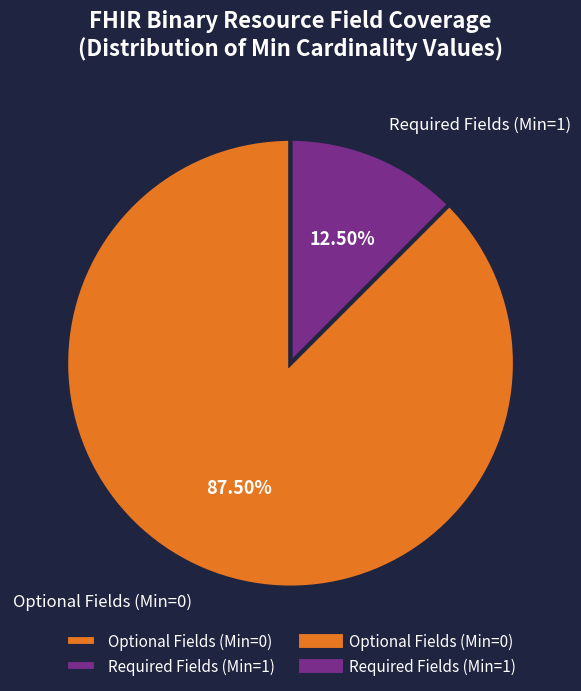

Which has a higher value, Required Fields (Min=1) or Optional Fields (Min=0)?

Optional Fields (Min=0)